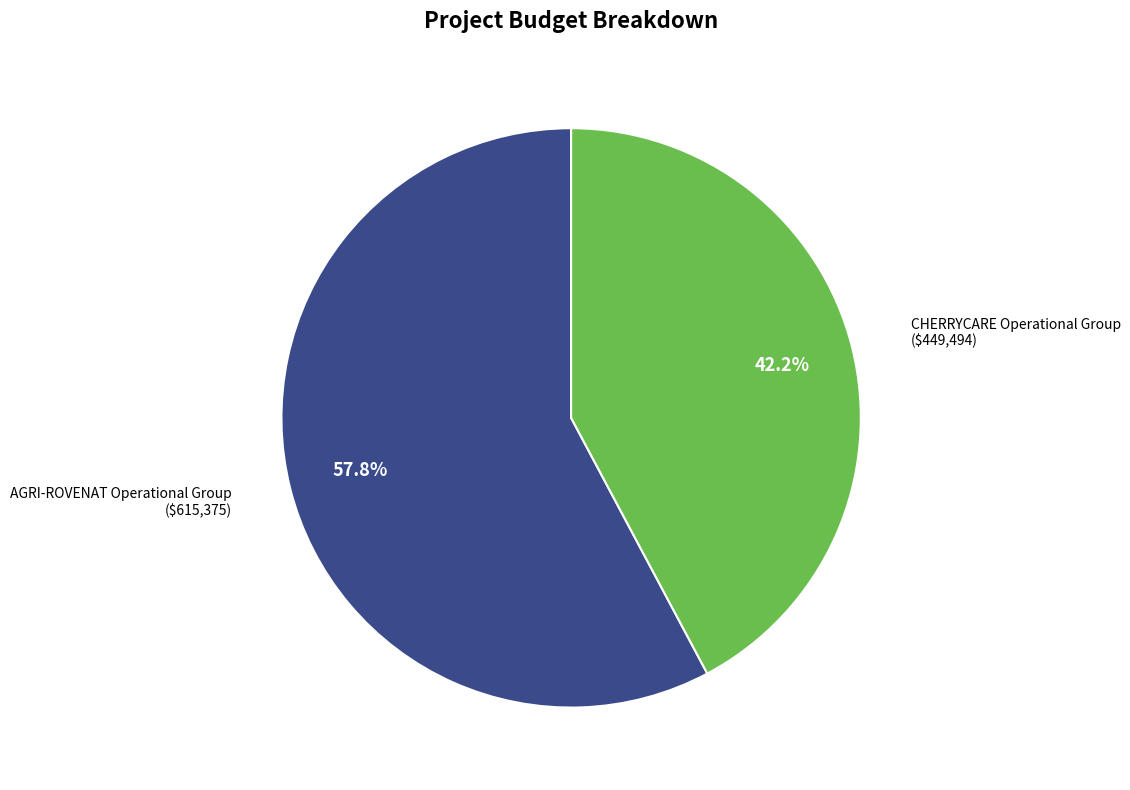

What percentage is the AGRI-ROVENAT Operational Group slice, to the nearest percent?

58%